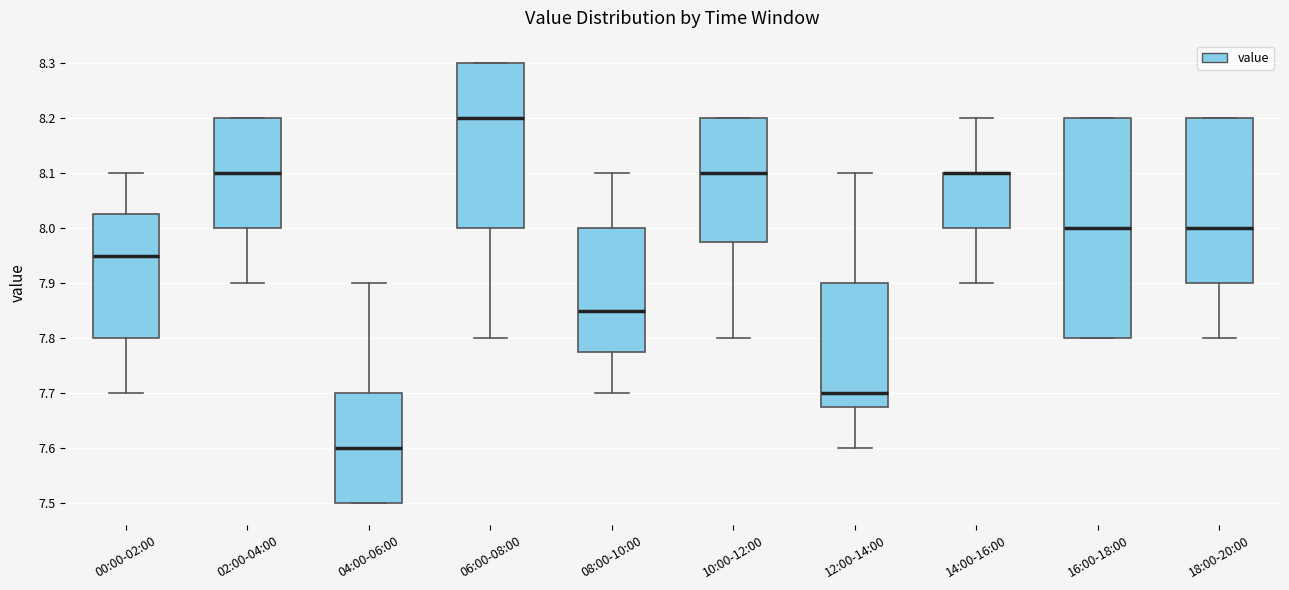

Reading left to right, transcribe this box plot: for each box, give where its median line is, the range the box spans, and where its two whiskers end, as read against the y-axis. The values are not printed on the chart, so give them approximately, as read against the axis.

00:00-02:00: median 7.95, box 7.80 to 8.03, whiskers 7.70 to 8.10
02:00-04:00: median 8.10, box 8.00 to 8.20, whiskers 7.90 to 8.20
04:00-06:00: median 7.60, box 7.50 to 7.70, whiskers 7.50 to 7.90
06:00-08:00: median 8.20, box 8.00 to 8.30, whiskers 7.80 to 8.30
08:00-10:00: median 7.85, box 7.78 to 8.00, whiskers 7.70 to 8.10
10:00-12:00: median 8.10, box 7.98 to 8.20, whiskers 7.80 to 8.20
12:00-14:00: median 7.70, box 7.68 to 7.90, whiskers 7.60 to 8.10
14:00-16:00: median 8.10 (drawn on the box's upper edge), box 8.00 to 8.10, whiskers 7.90 to 8.20
16:00-18:00: median 8.00, box 7.80 to 8.20, whiskers 7.80 to 8.20
18:00-20:00: median 8.00, box 7.90 to 8.20, whiskers 7.80 to 8.20